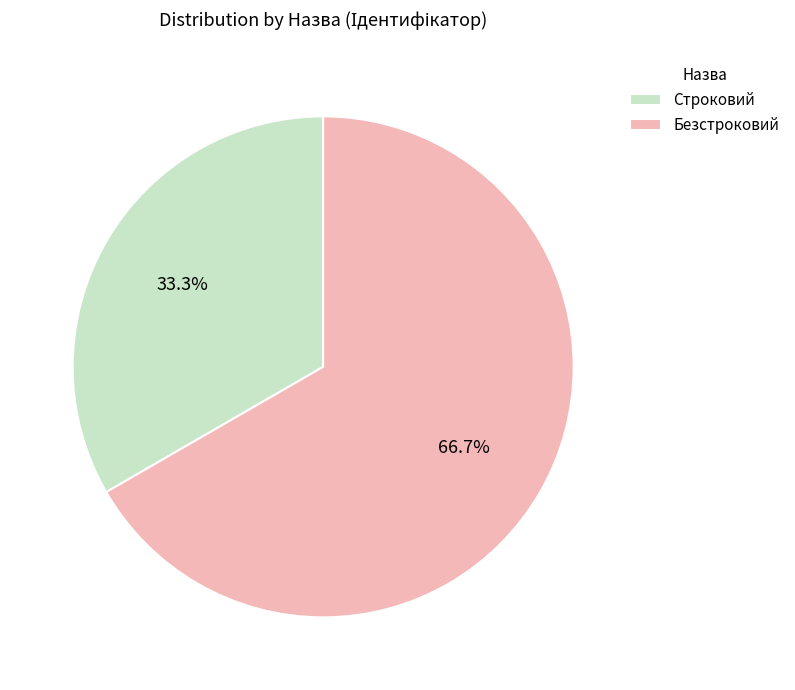

How many slices are in this pie chart?

2